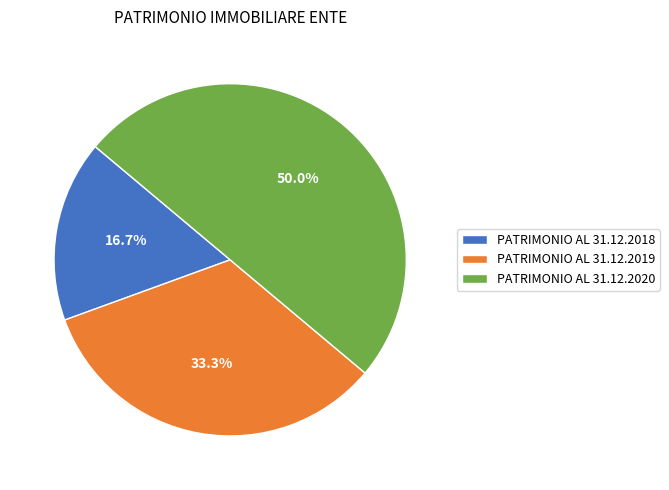

Between PATRIMONIO AL 31.12.2019 and PATRIMONIO AL 31.12.2020, which is larger?

PATRIMONIO AL 31.12.2020